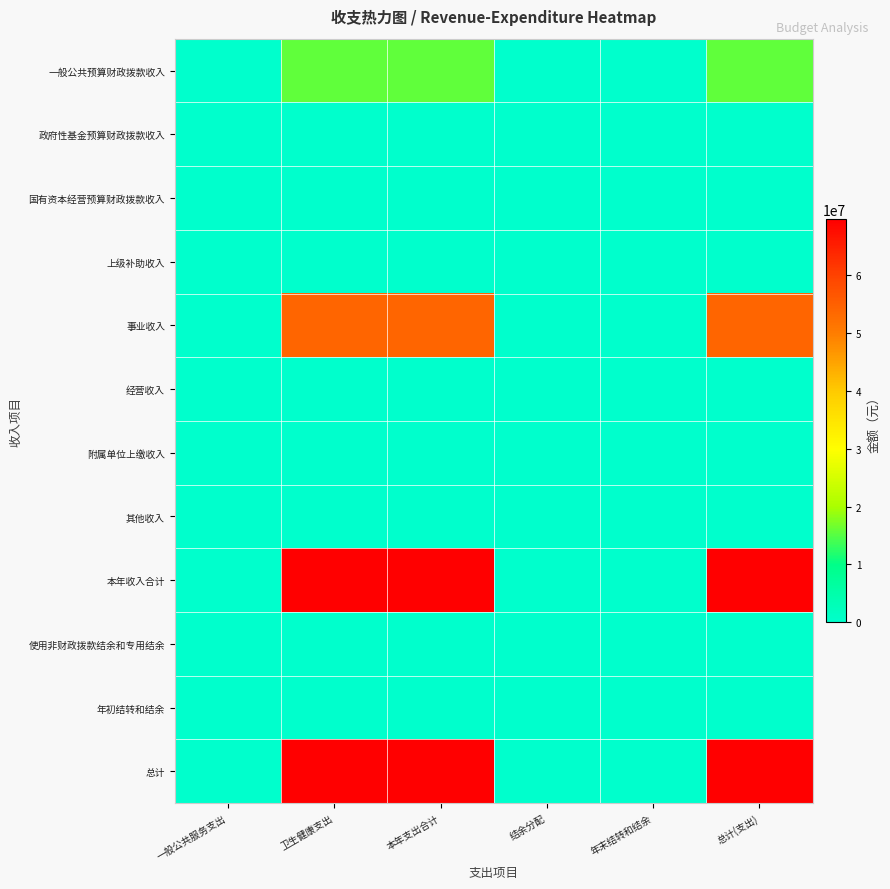

Reading left to right, transcribe all the data shown in this chart.

一般公共预算财政拨款收入: 一般公共服务支出=22430.8	卫生健康支出=15593524.1	本年支出合计=15615954.9	结余分配=0.0	年末结转和结余=0.0	总计(支出)=15615954.9
政府性基金预算财政拨款收入: 一般公共服务支出=0.0	卫生健康支出=0.0	本年支出合计=0.0	结余分配=0.0	年末结转和结余=0.0	总计(支出)=0.0
国有资本经营预算财政拨款收入: 一般公共服务支出=0.0	卫生健康支出=0.0	本年支出合计=0.0	结余分配=0.0	年末结转和结余=0.0	总计(支出)=0.0
上级补助收入: 一般公共服务支出=0.0	卫生健康支出=0.0	本年支出合计=0.0	结余分配=0.0	年末结转和结余=0.0	总计(支出)=0.0
事业收入: 一般公共服务支出=77569.2	卫生健康支出=53924829.6	本年支出合计=54002398.8	结余分配=0.0	年末结转和结余=0.0	总计(支出)=54002398.8
经营收入: 一般公共服务支出=0.0	卫生健康支出=0.0	本年支出合计=0.0	结余分配=0.0	年末结转和结余=0.0	总计(支出)=0.0
附属单位上缴收入: 一般公共服务支出=0.0	卫生健康支出=0.0	本年支出合计=0.0	结余分配=0.0	年末结转和结余=0.0	总计(支出)=0.0
其他收入: 一般公共服务支出=0.0	卫生健康支出=0.0	本年支出合计=0.0	结余分配=0.0	年末结转和结余=0.0	总计(支出)=0.0
本年收入合计: 一般公共服务支出=100000.0	卫生健康支出=69518353.7	本年支出合计=69618353.7	结余分配=0.0	年末结转和结余=0.0	总计(支出)=69618353.7
使用非财政拨款结余和专用结余: 一般公共服务支出=0.0	卫生健康支出=0.0	本年支出合计=0.0	结余分配=0.0	年末结转和结余=0.0	总计(支出)=0.0
年初结转和结余: 一般公共服务支出=0.0	卫生健康支出=0.0	本年支出合计=0.0	结余分配=0.0	年末结转和结余=0.0	总计(支出)=0.0
总计: 一般公共服务支出=100000.0	卫生健康支出=69518353.7	本年支出合计=69618353.7	结余分配=0.0	年末结转和结余=0.0	总计(支出)=69618353.7